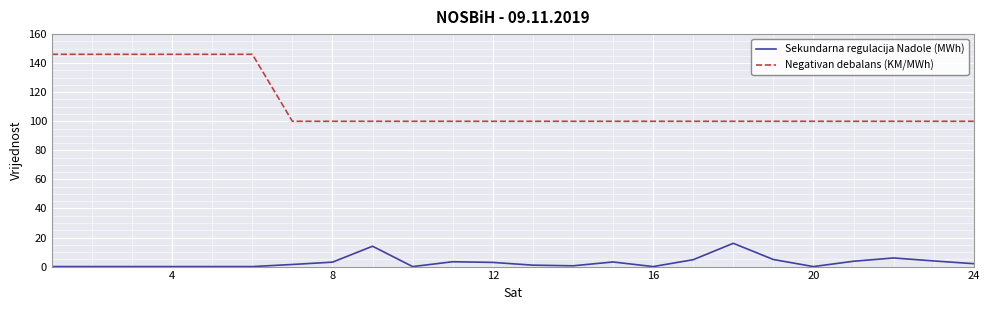

List the series in order of their overall mean, highest first.

Negativan debalans (KM/MWh), Sekundarna regulacija Nadole (MWh)